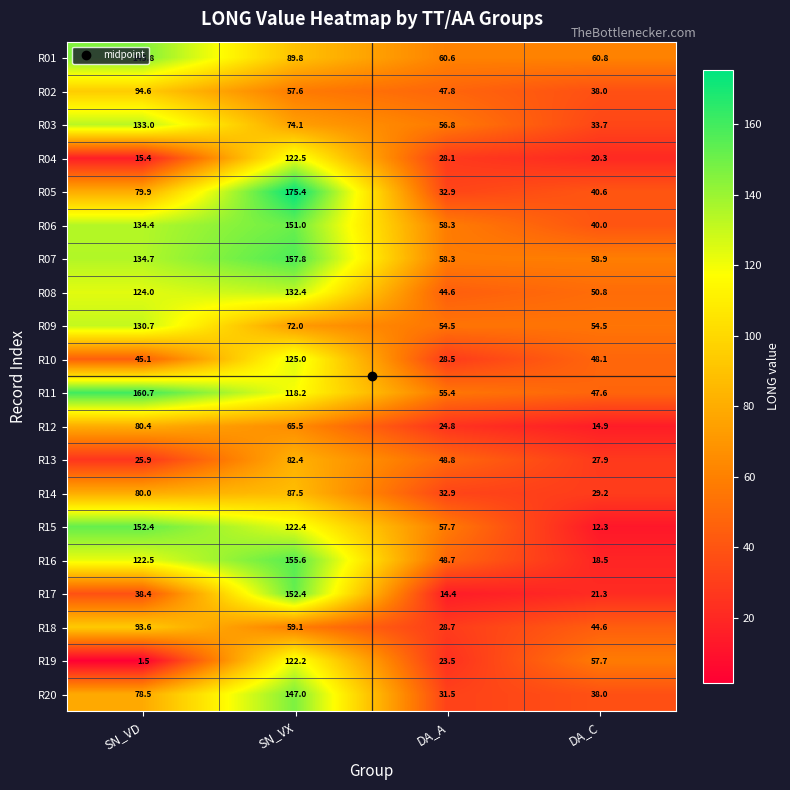

What is the smallest value displayed?

1.5